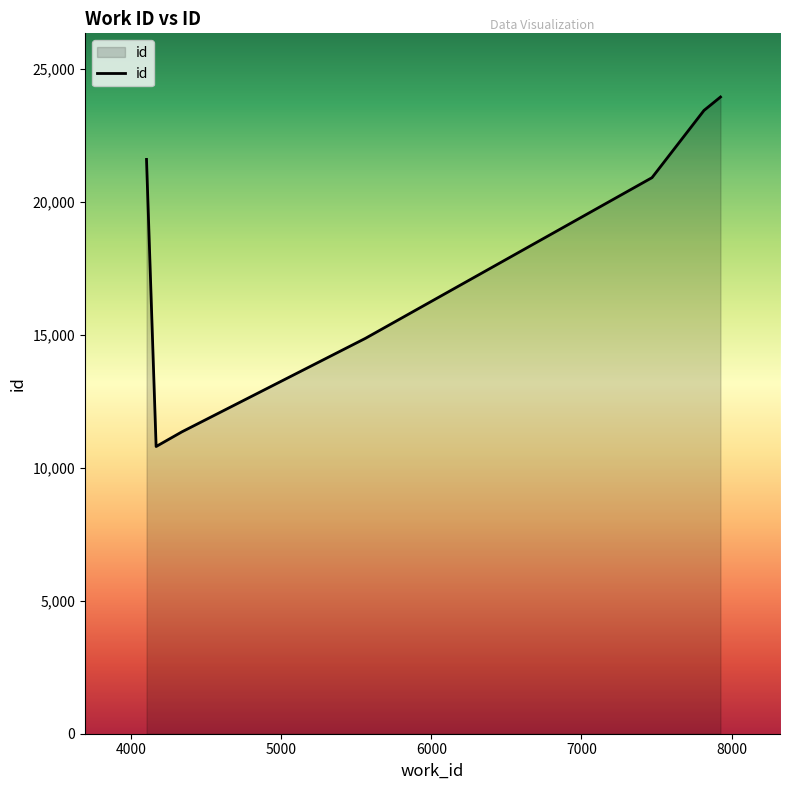

What is the minimum value shown in the chart?

10794